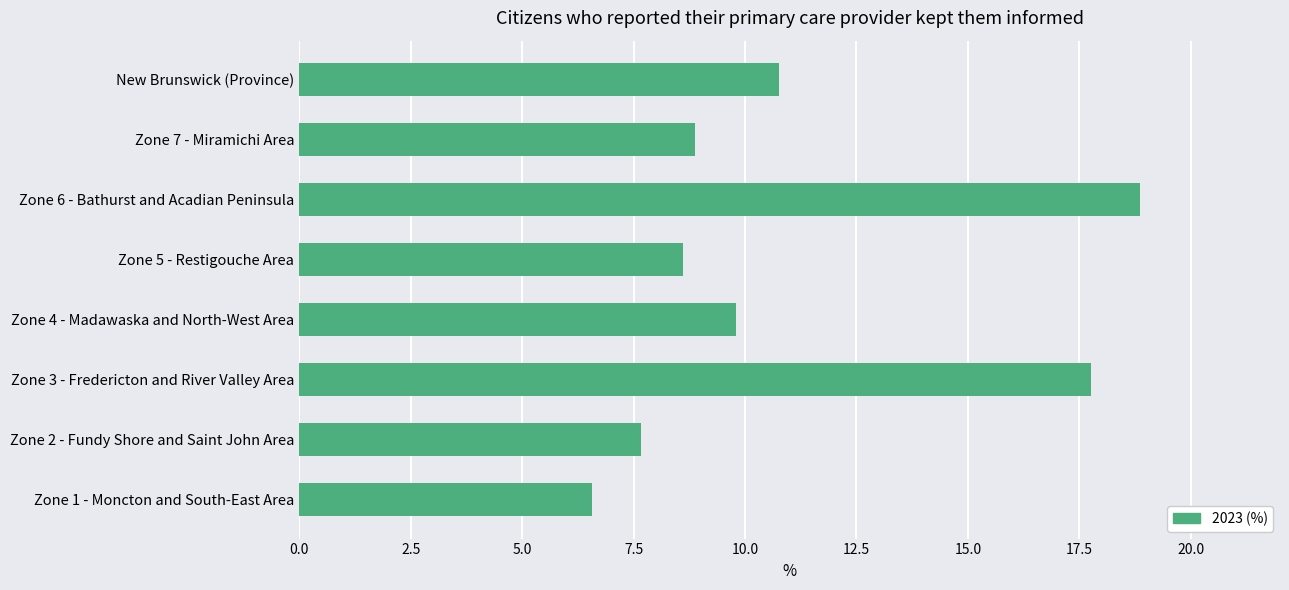

How many bars are there in total?

8